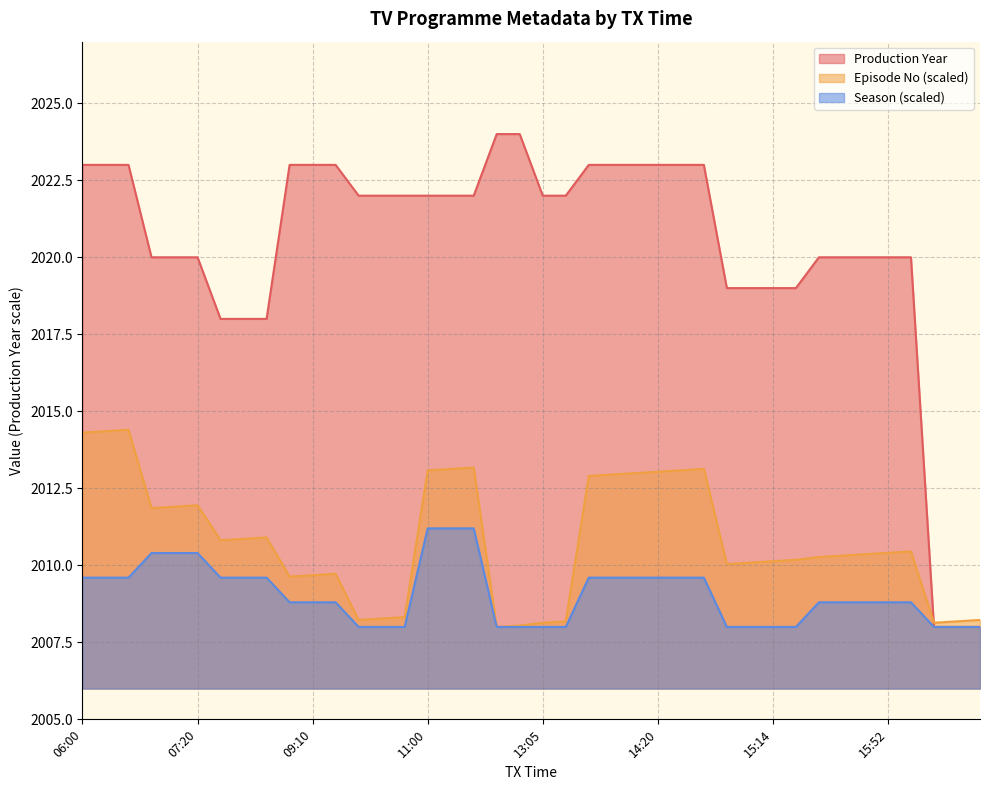

What is the minimum value for Episode No?

2008.0